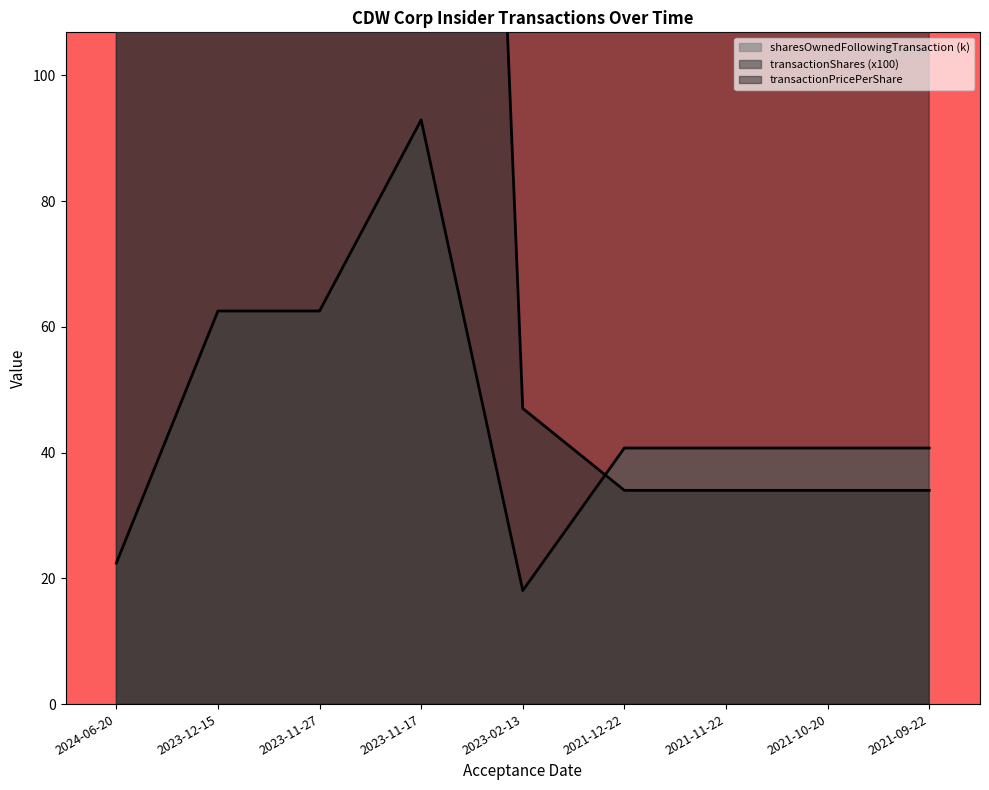

At which category is the sum across all series the highest?

2023-11-27